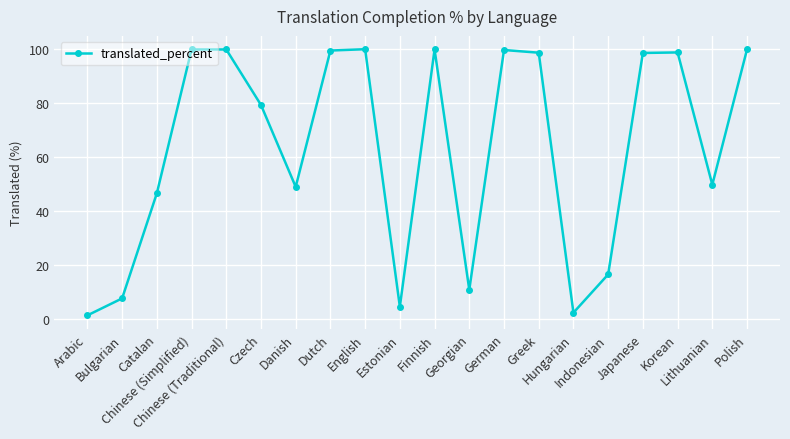

The value at Catalan is 46.5. True or false?

True